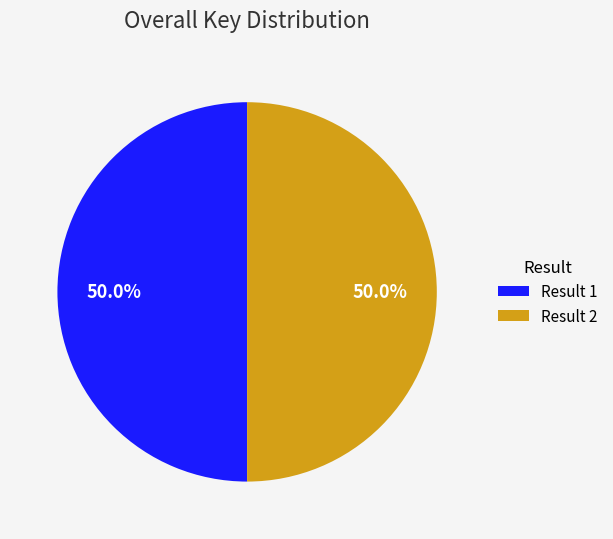

What is the ratio of the value at Result 1 to the value at Result 2?

1.0